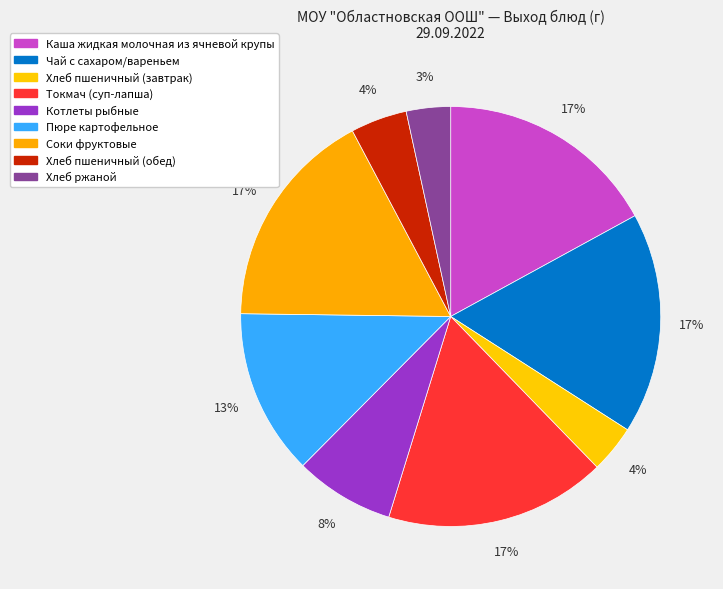

To the nearest percent, what is the average slice percentage?

11%